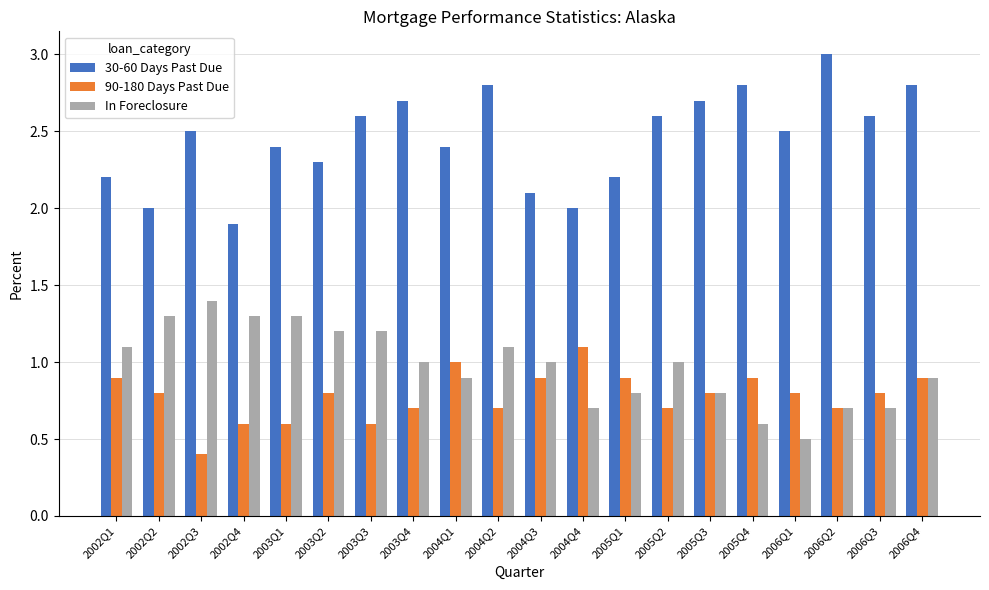

What is the average value of the 90-180 Days Past Due series?

0.8